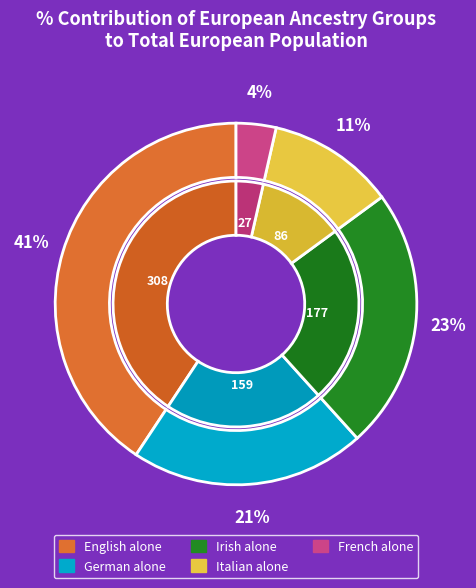

Which category has the smallest portion of the pie?

French alone